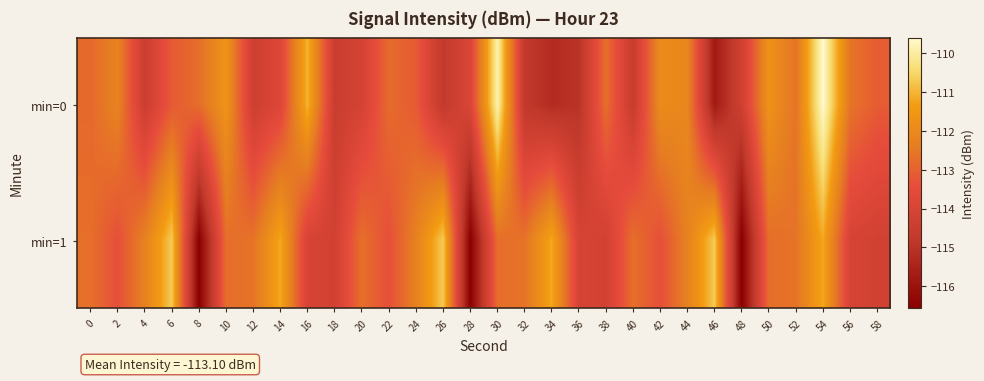

Which category has the highest value across all series?

54